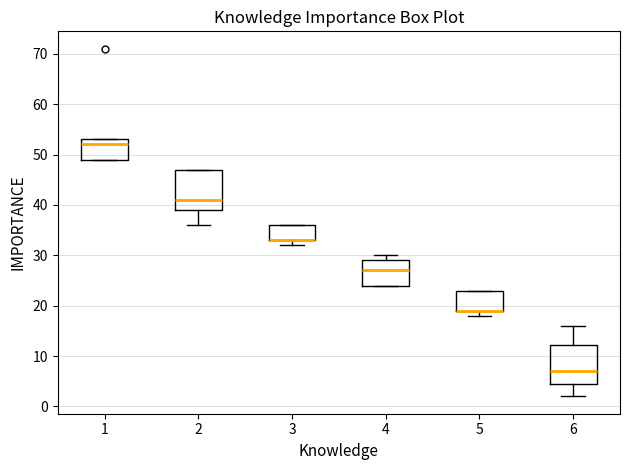

Where is the lower edge of the box at x = 4 on the y-axis? The values are not printed on the chart, so give them approximately, as read against the axis.

24